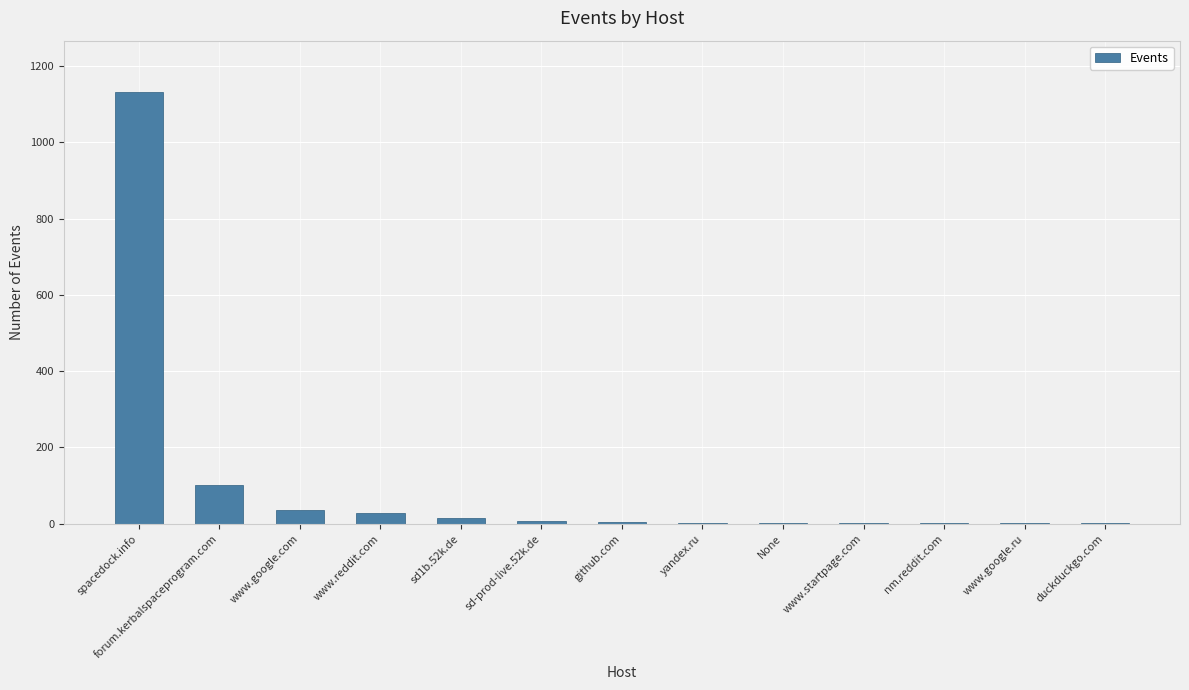

Are the bars horizontal?

No